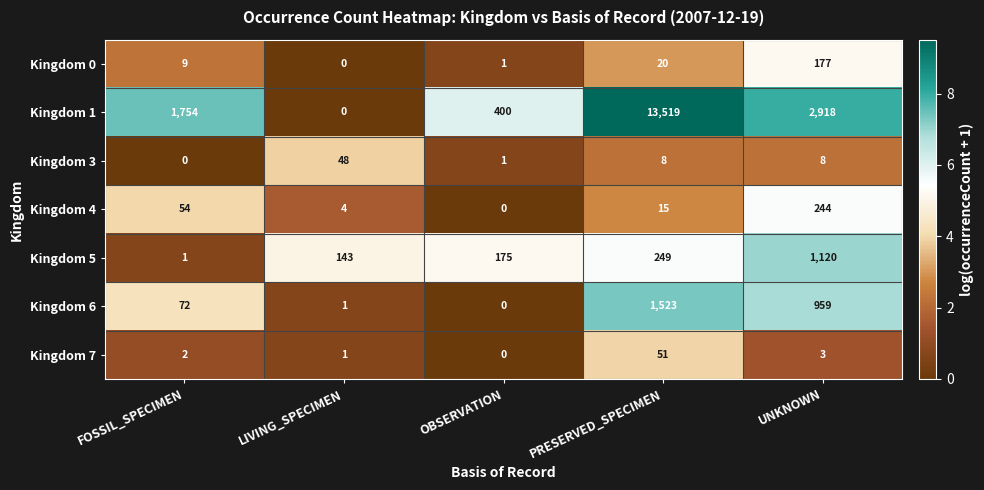

How many positive values does the Kingdom 4 series have?

4